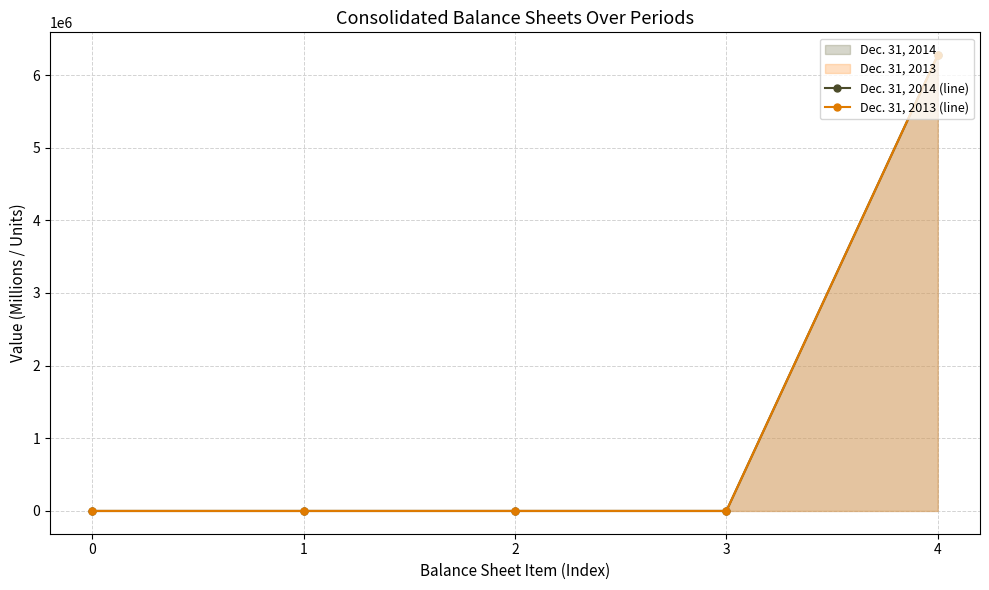

True or false: Dec. 31, 2014 (line) and Dec. 31, 2013 (line) intersect in this chart.

False